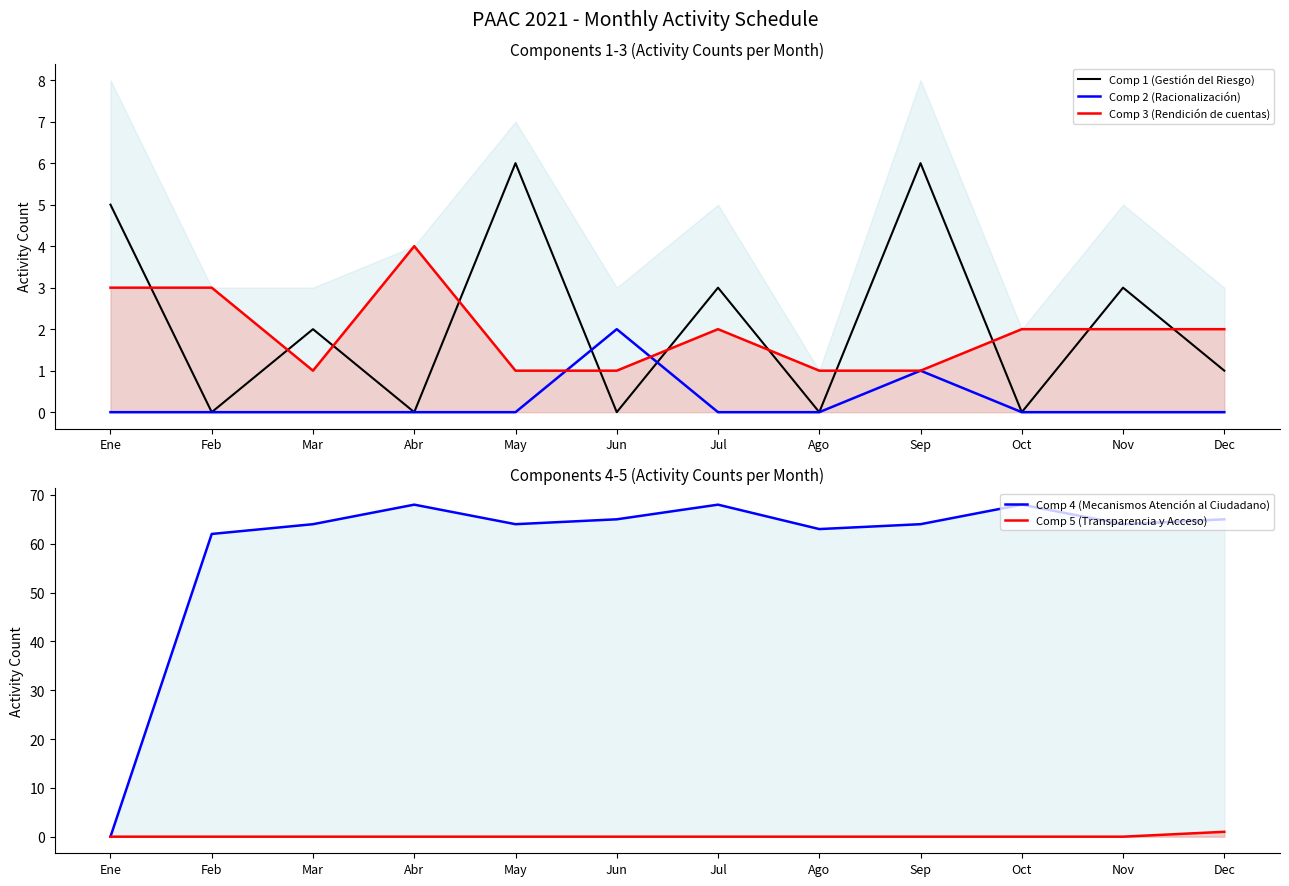

What are all the series names shown in the legend?

Comp 1 (Gestión del Riesgo), Comp 2 (Racionalización), Comp 3 (Rendición de cuentas), Comp 4 (Mecanismos Atención al Ciudadano), Comp 5 (Transparencia y Acceso)